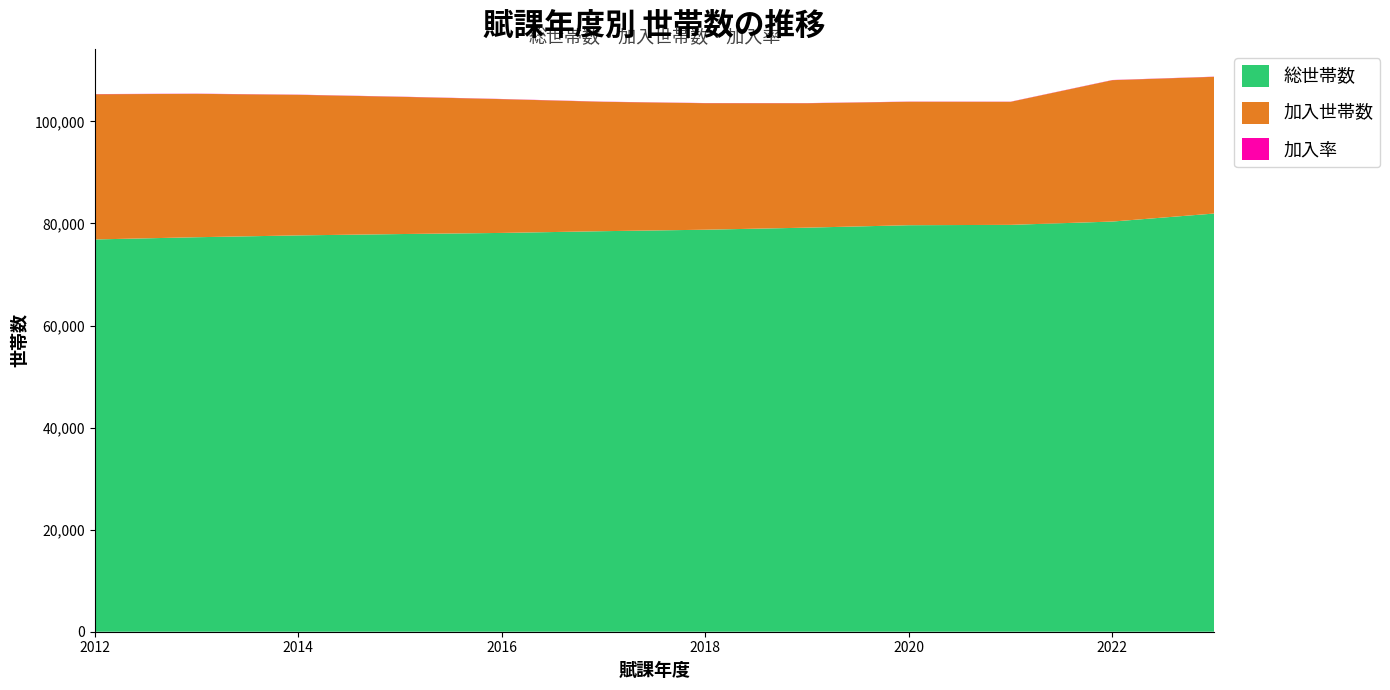

Reading left to right, list all the values displayed in this chart.

総世帯数: 76874.0	77309.0	77668.0	77930.0	78153.0	78496.0	78782.0	79188.0	79664.0	79733.0	80381.0	81951.0
加入世帯数: 28457.0	28099.0	27550.0	26899.0	26218.0	25348.0	24793.0	24378.0	24197.0	24112.0	27707.0	26795.0
加入率: 37.0	36.3	35.5	34.5	33.5	32.3	31.5	30.8	30.4	30.2	34.5	32.7